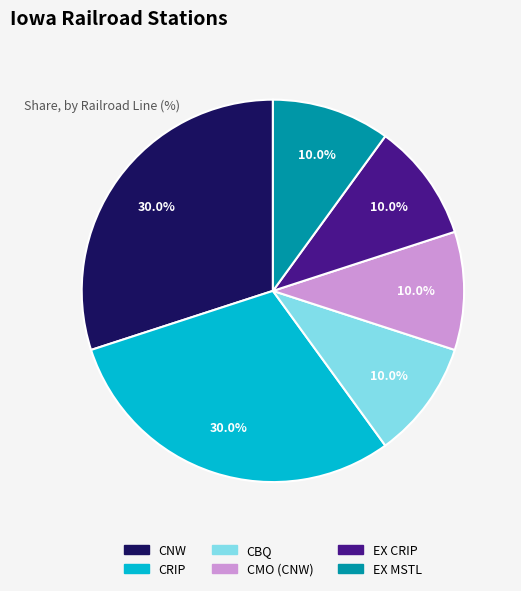

Approximately how many times larger is the value at CMO (CNW) compared to CRIP?

0.3